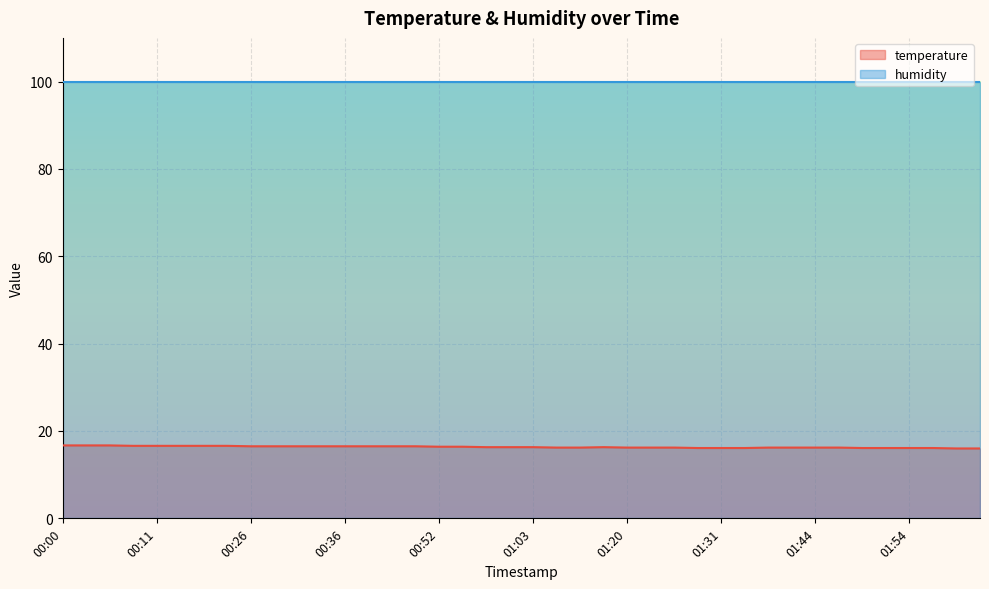

What is the maximum value shown in the chart?

99.9